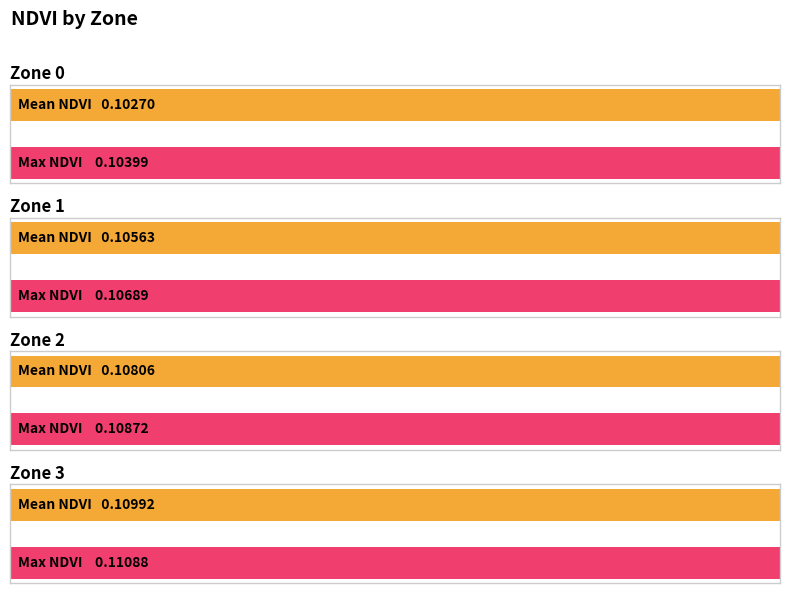

Where is Max NDVI nearest to the value 0?

Zone 0